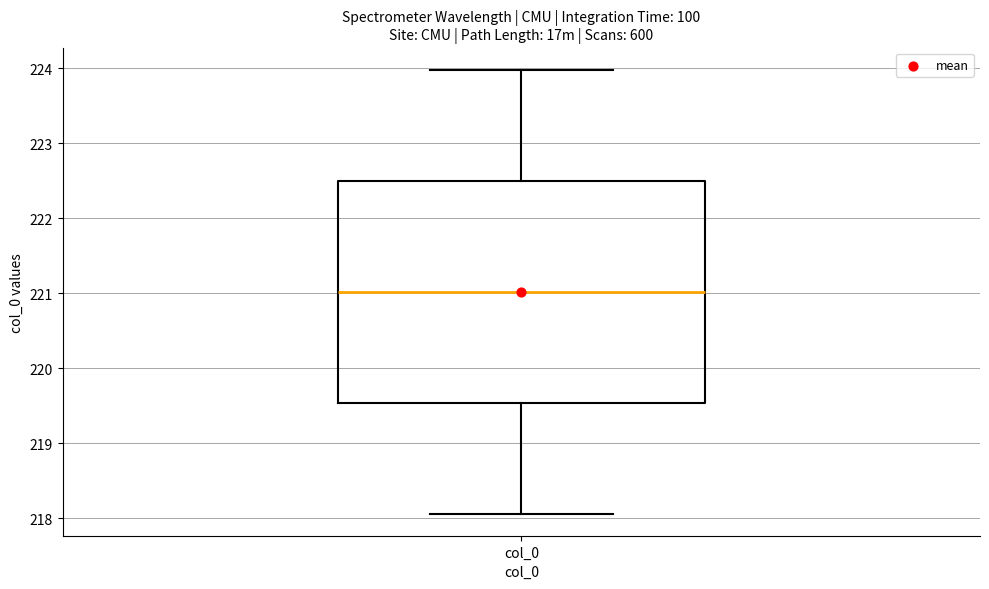

Transcribe this box plot: give where the median line is, the range the box spans, and where the two whiskers end, as read against the y-axis. The values are not printed on the chart, so give them approximately, as read against the axis.

median 221.0, box 219.5 to 222.5, whiskers 218.1 to 224.0